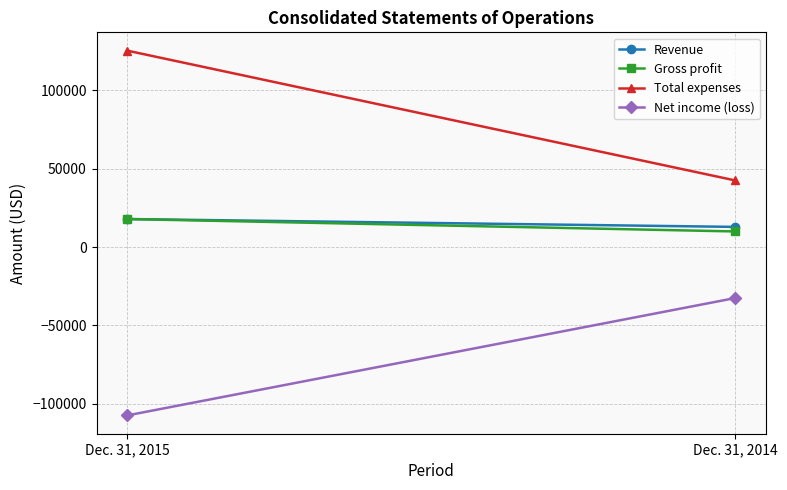

How many Revenue values are between 12837 and 17855?

2